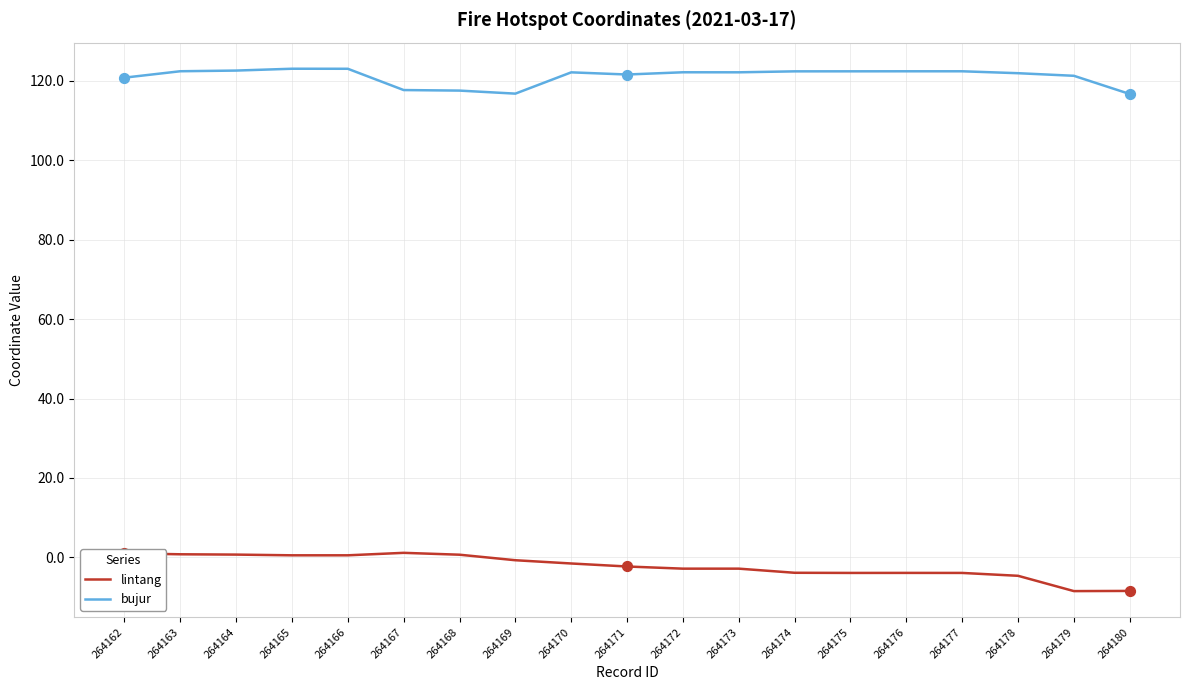

What is the minimum value for lintang?

-8.5